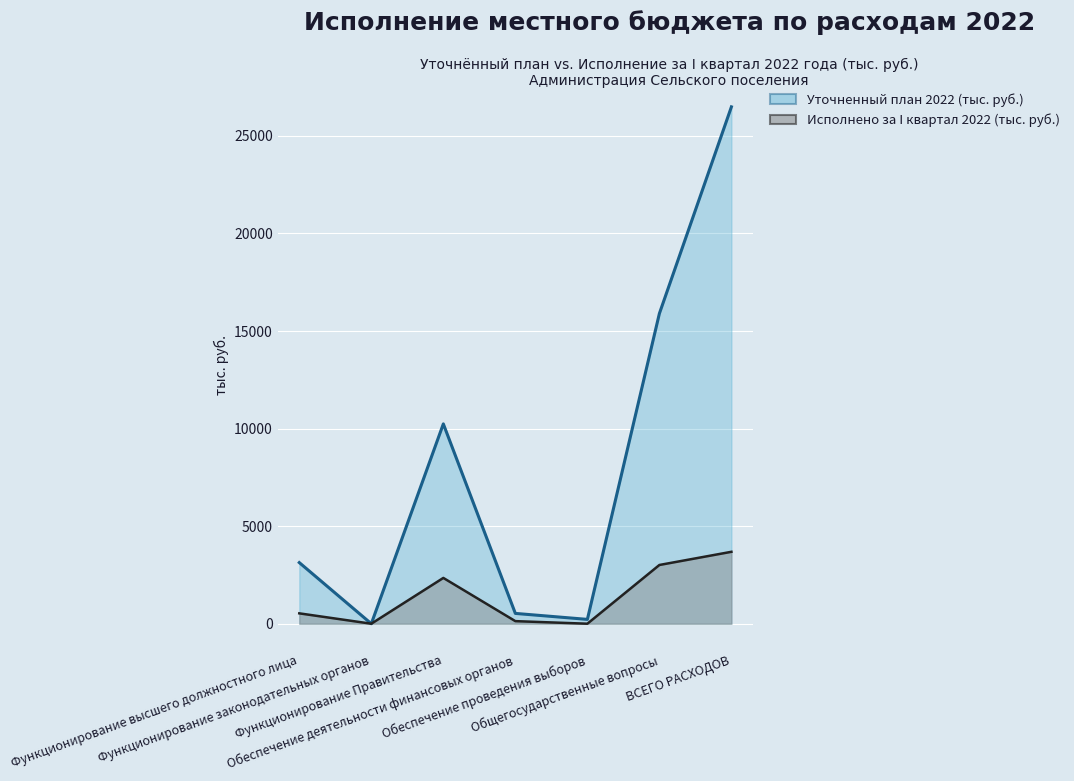

In Исполнено за I квартал 2022 (тыс. руб.), how many points are lower than both neighbors (excluding endpoints)?

2